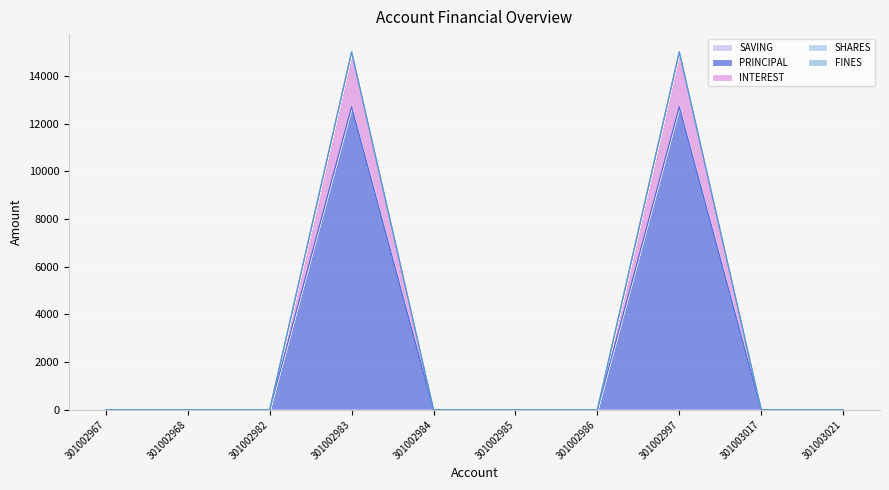

True or false: PRINCIPAL and SAVING cross at least once.

False